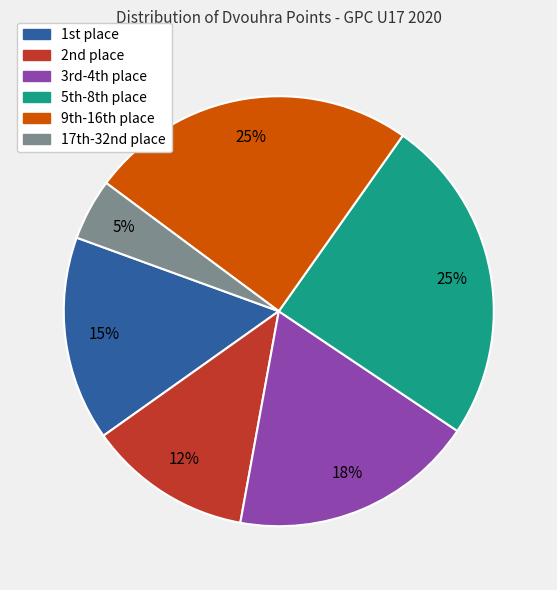

To the nearest percent, what is the difference between the largest and smallest slice percentages?

20%